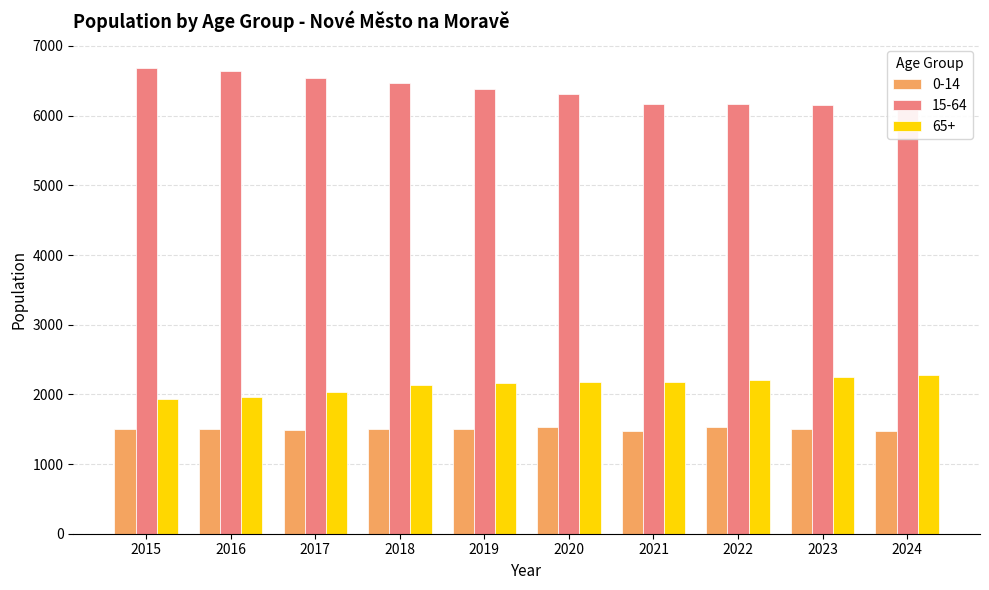

What is the lowest value of the 65+ series?

1928